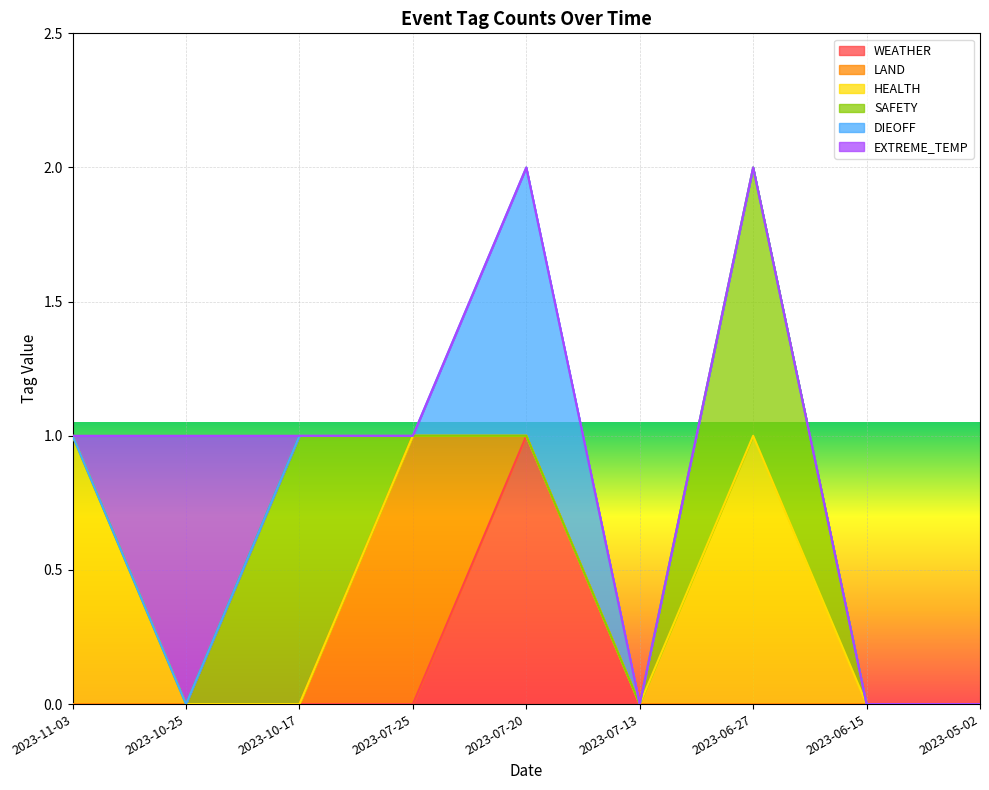

How many lines are shown in the chart?

6